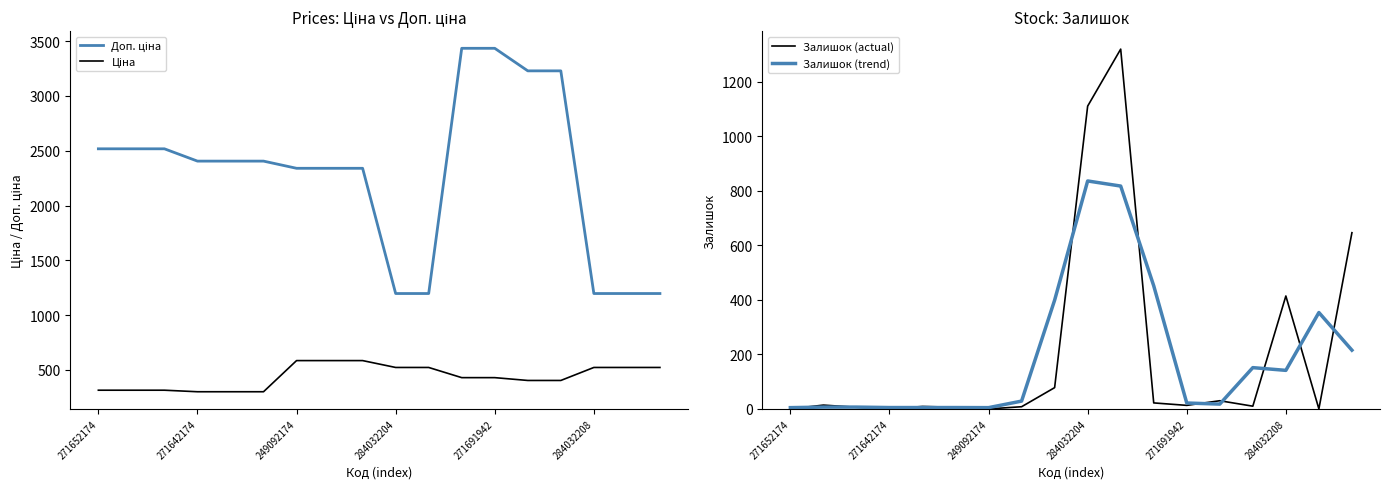

How many intersections are there between Залишок (actual) and Залишок (trend)?

11